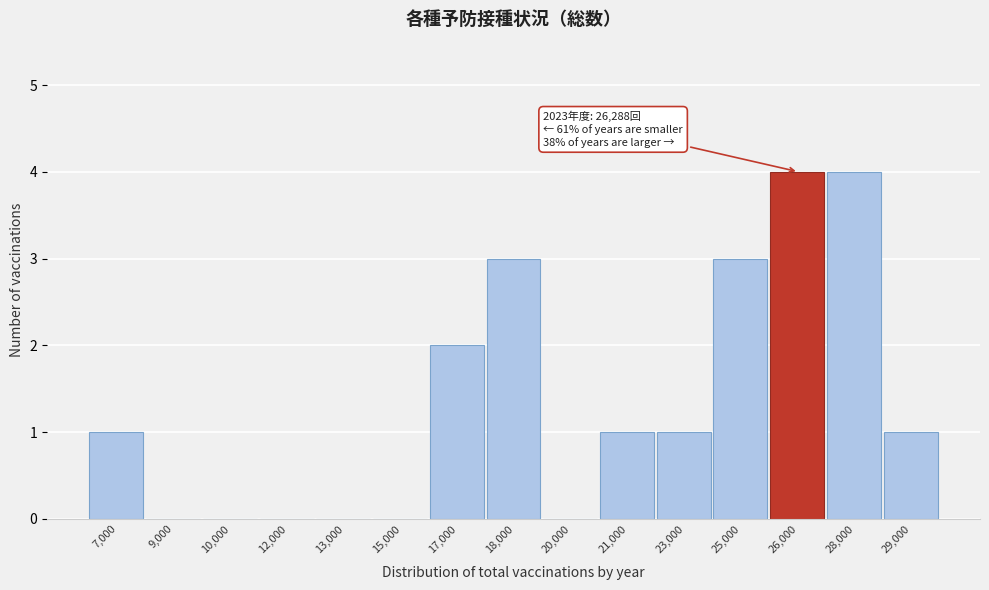

Reading right to left, transcribe all the data shown in this chart.

29,000=1	28,000=4	26,000=4	25,000=3	23,000=1	21,000=1	20,000=0	18,000=3	17,000=2	15,000=0	13,000=0	12,000=0	10,000=0	9,000=0	7,000=1